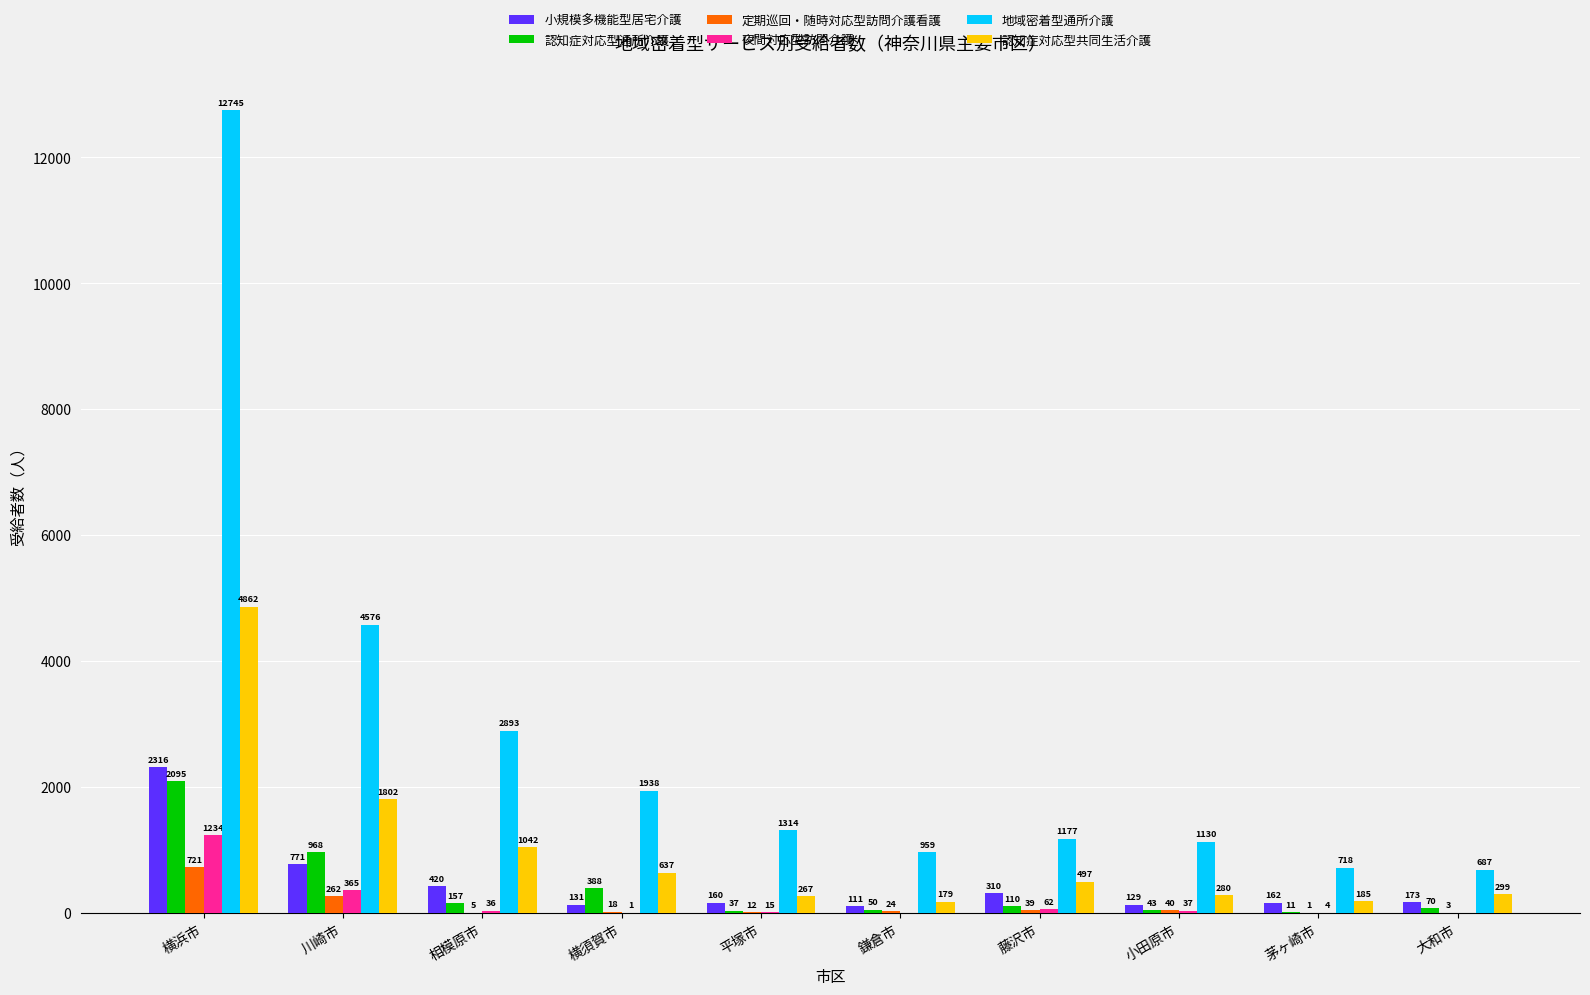

At which category is the sum across all series the highest?

横浜市